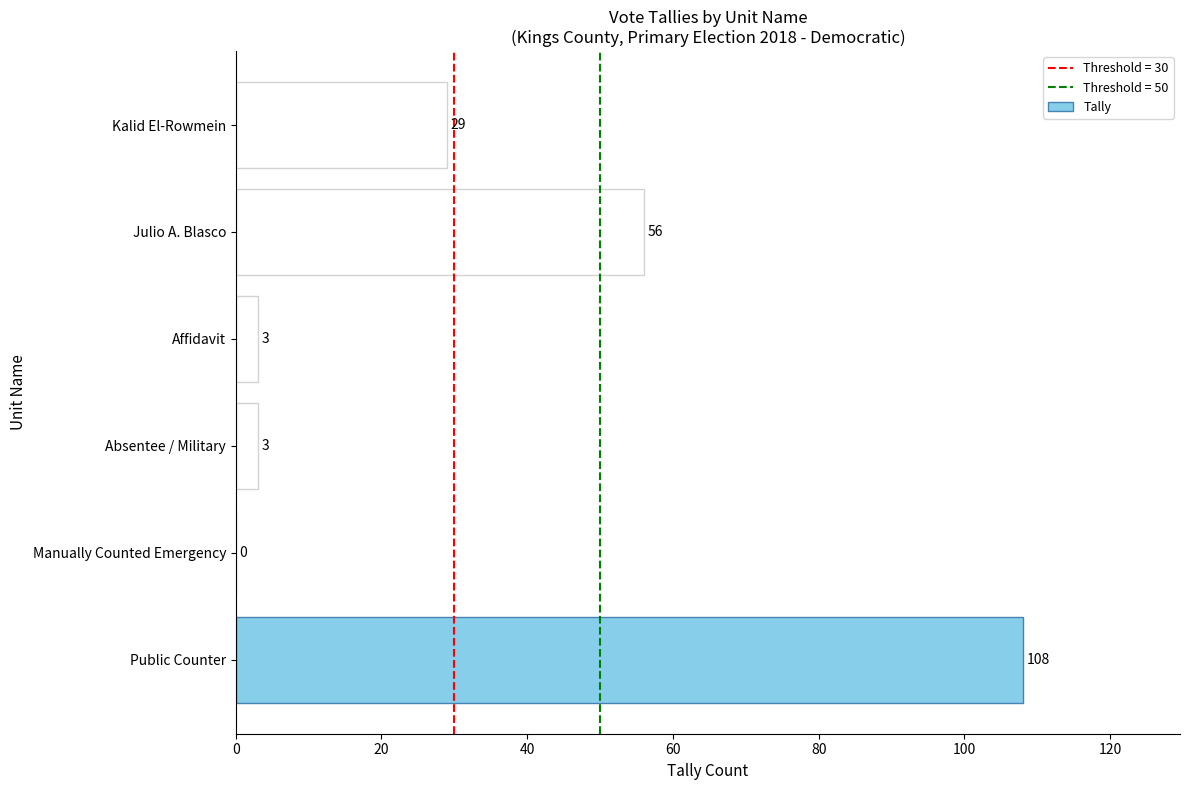

What is the sum of all values?

199